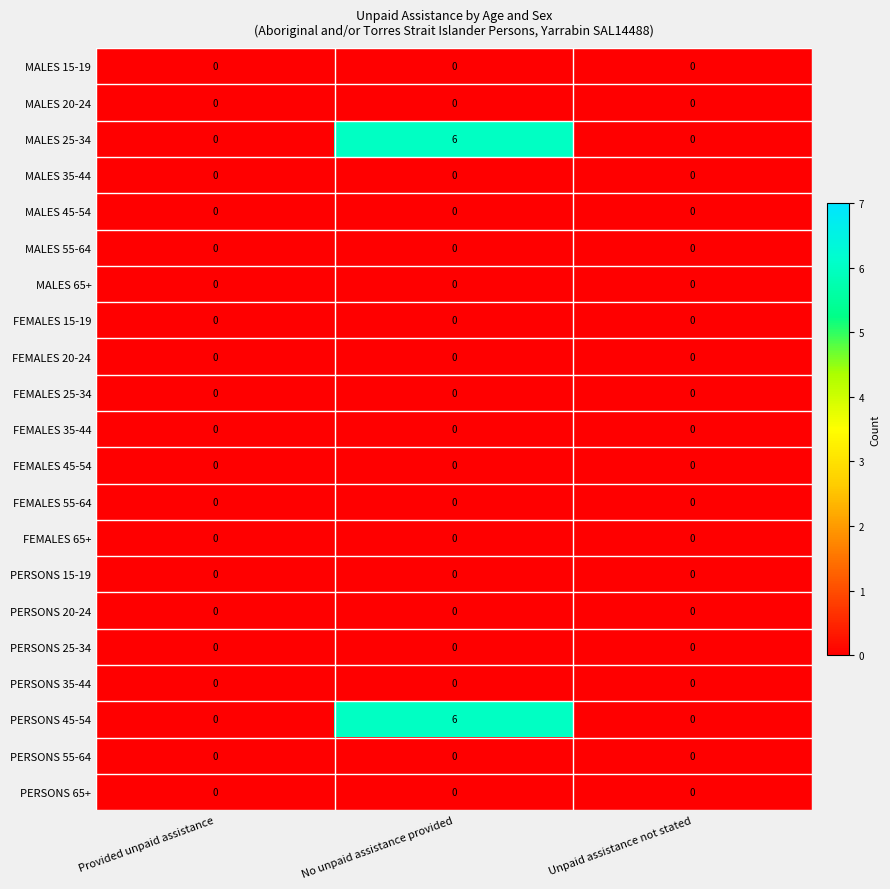

What is the greatest value displayed?

6